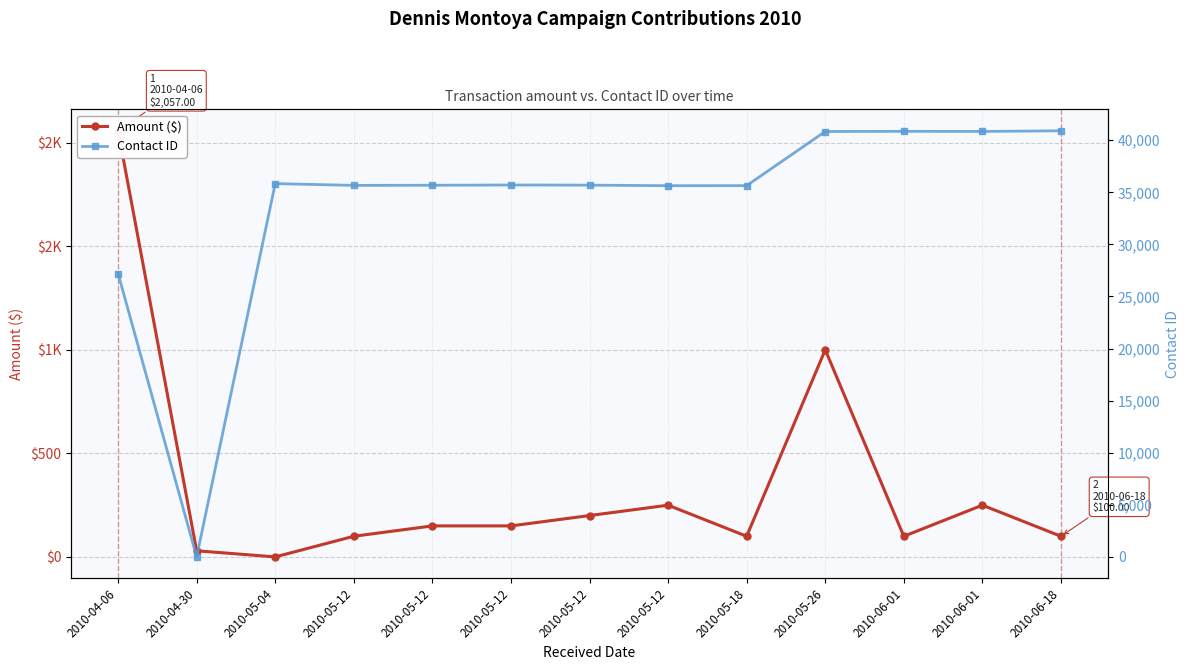

After their last crossing, which series has the higher values: Amount ($) or Contact ID?

Contact ID